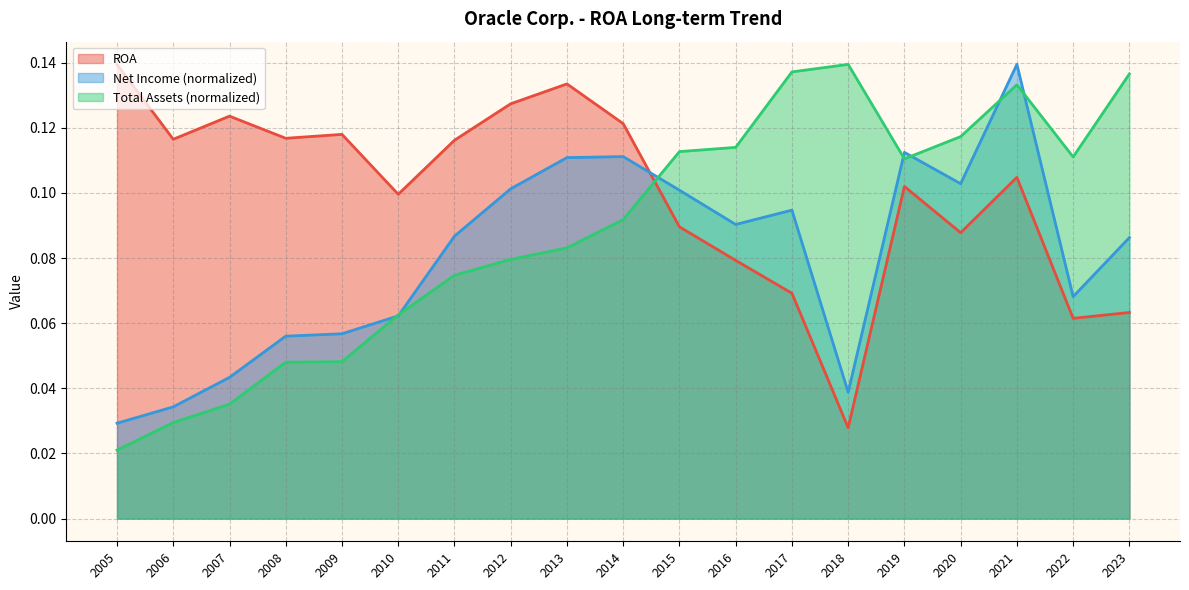

How many times do ROA and Net Income (×10^-5) cross each other?

1